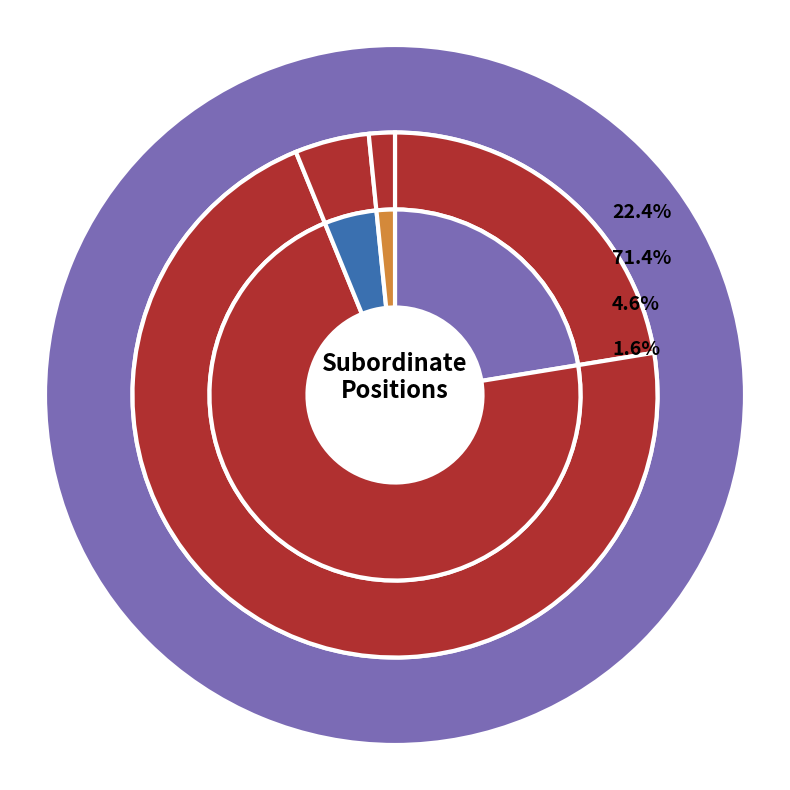

True or false: Mezzanine Loans accounts for 13% of the total.

False